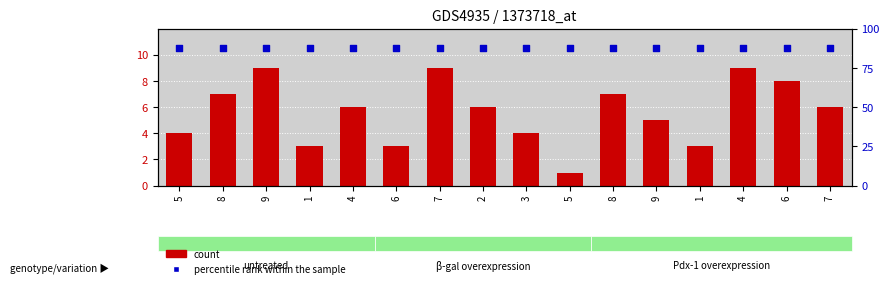

Which series contains the lowest Y value?

count